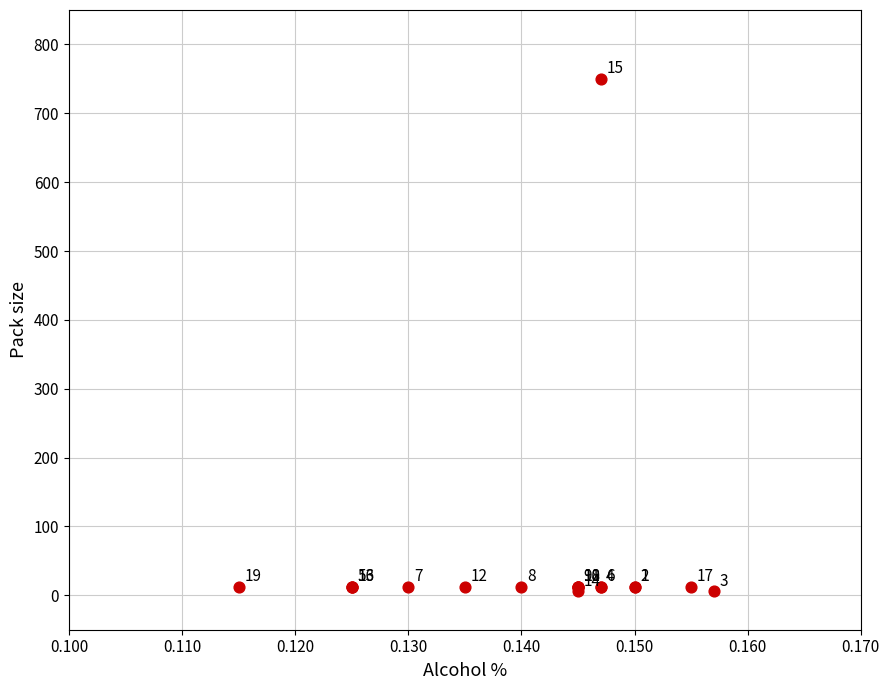

What Y value in the scatter plot is closest to 378?

12